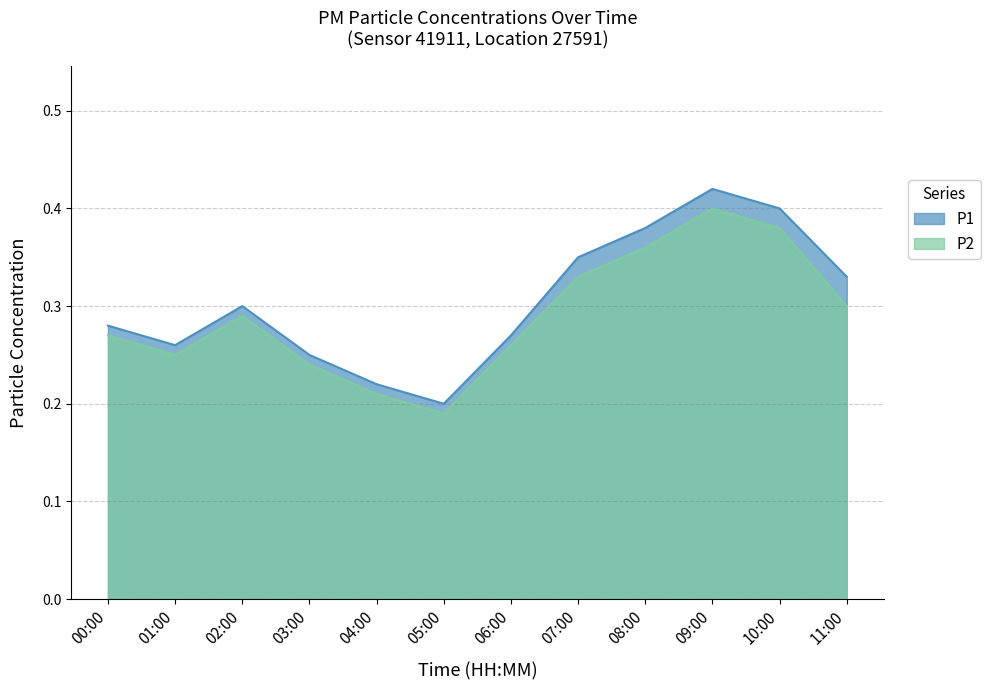

Which series has the widest spread of values?

P1